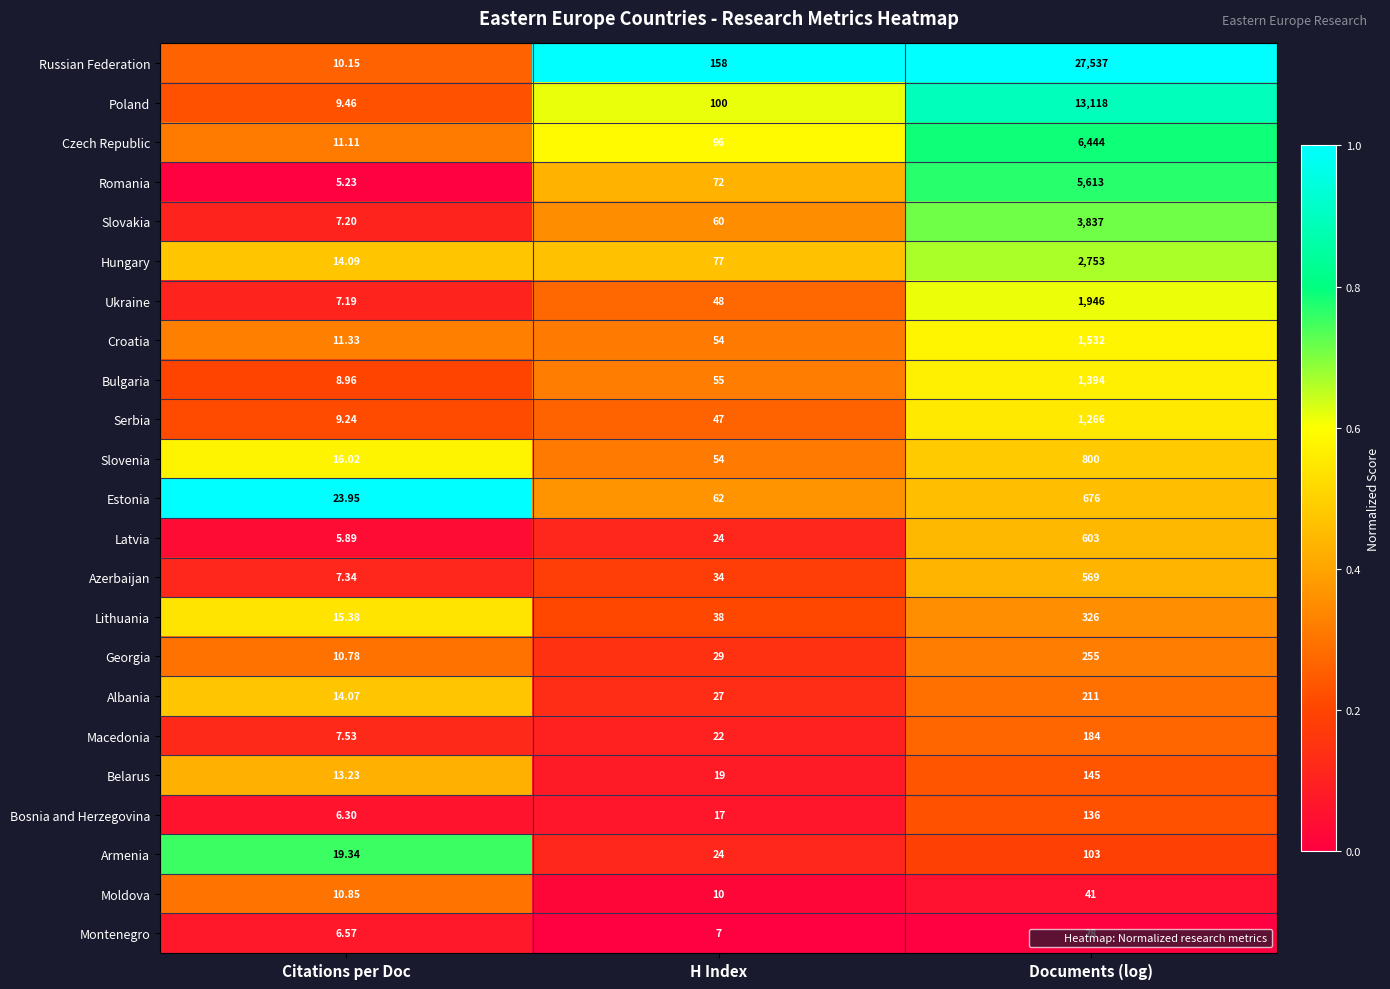

Between H Index and Documents (log), which series saw the biggest shift?

Russian Federation